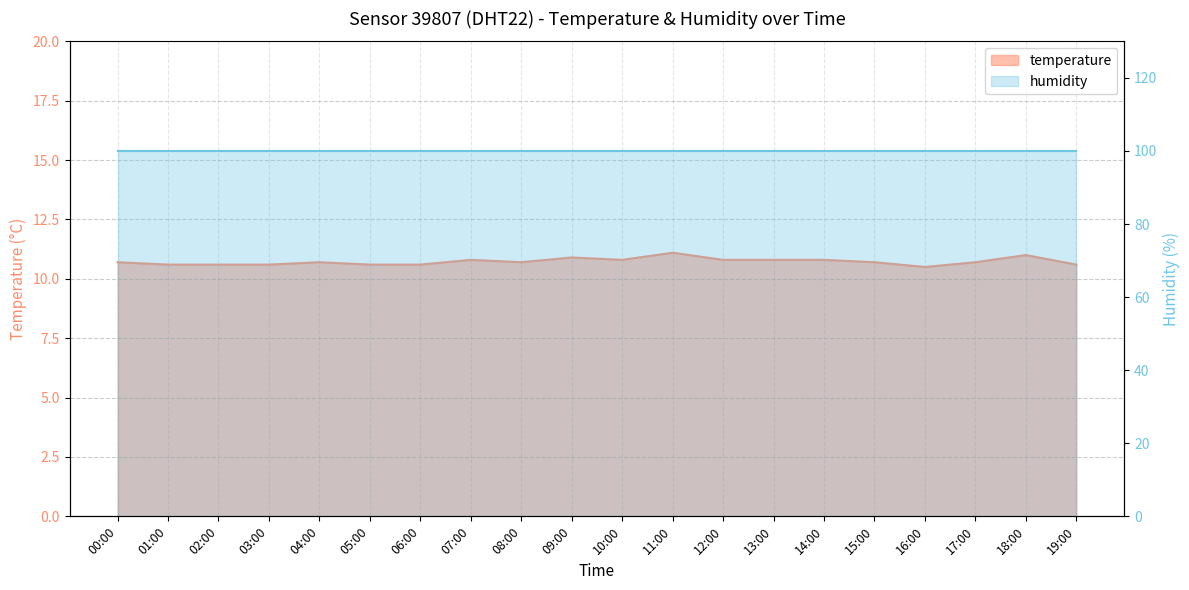

True or false: the data shows 10.9 at 09:00.

True